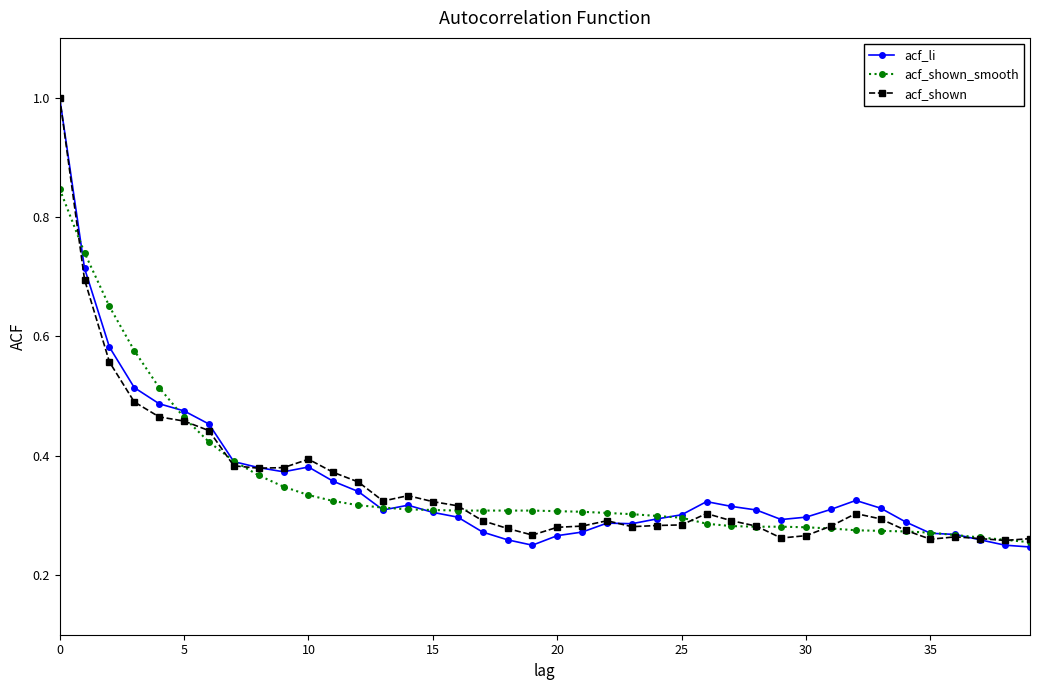

Which series has the widest spread of values?

acf_li